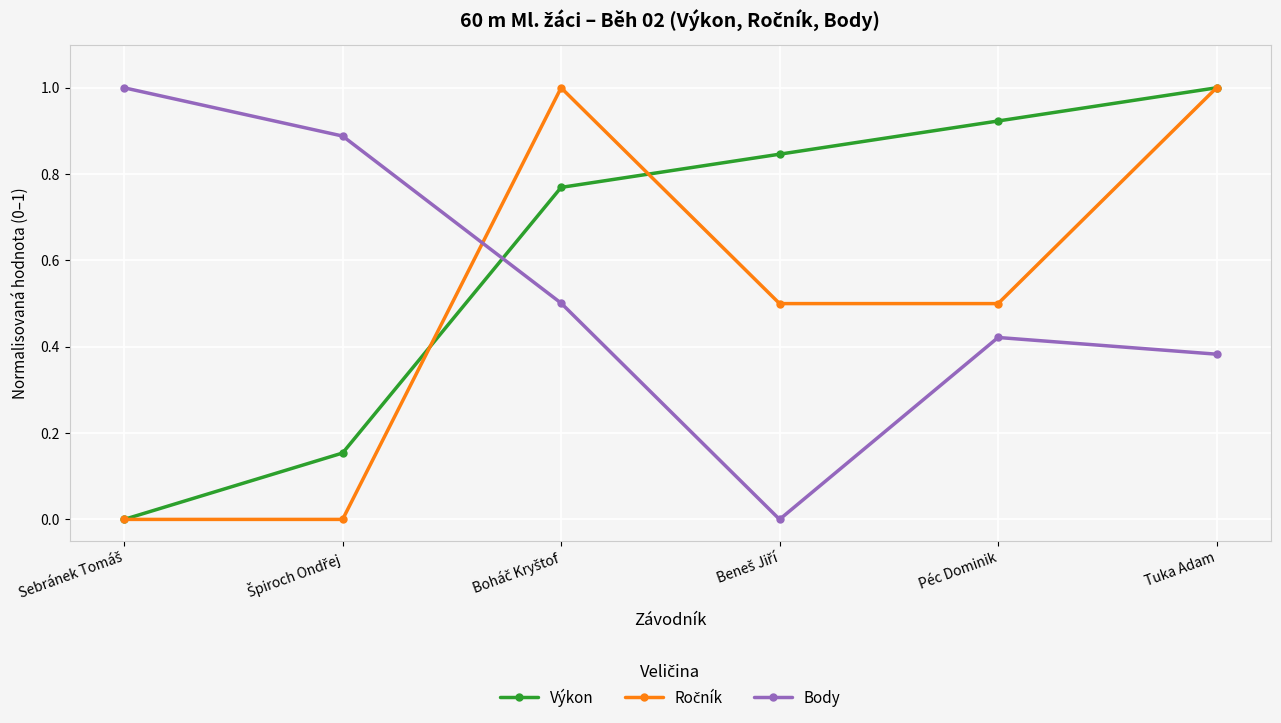

What is the label of the 1st point from the right?

Tuka Adam